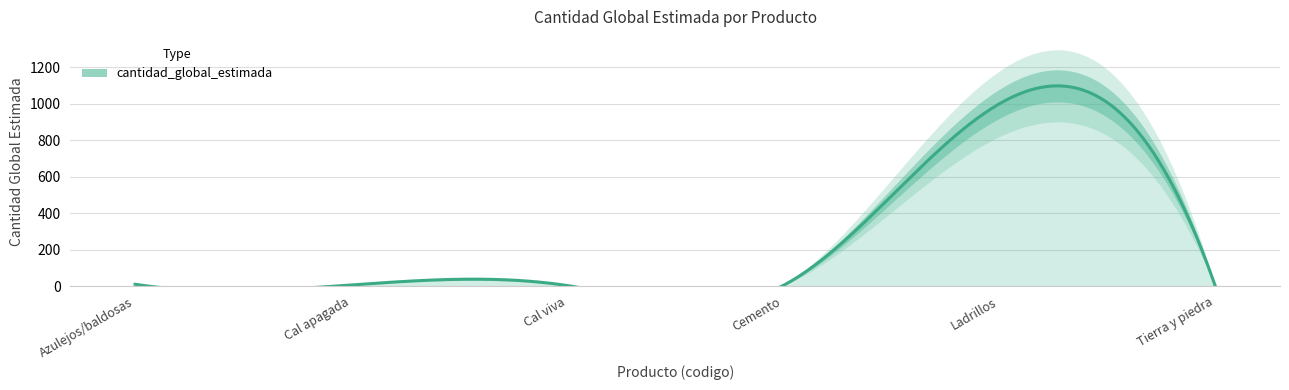

How many data points does each series have?

6